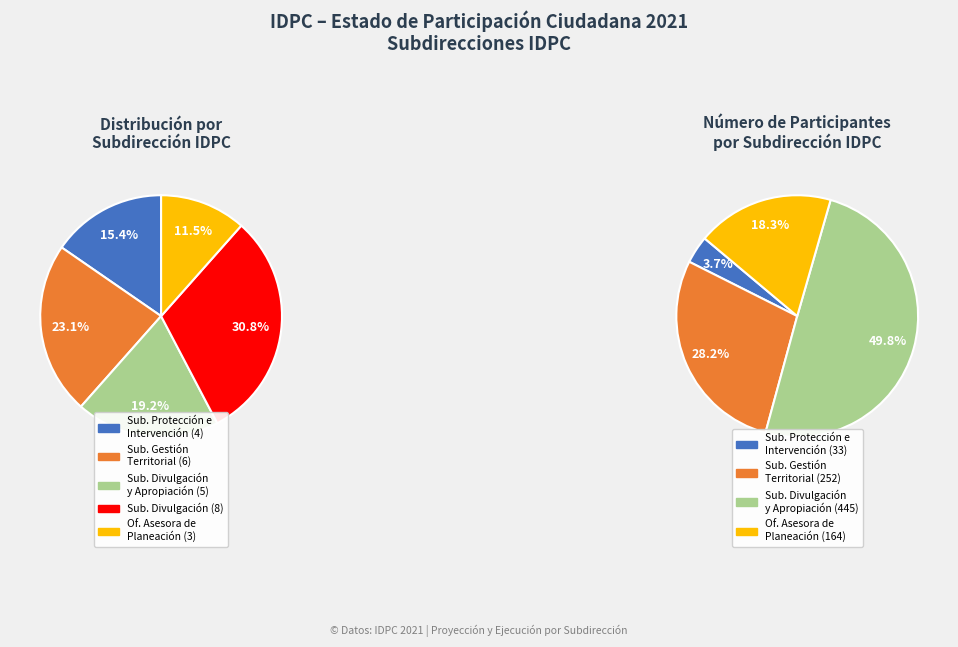

Is there a majority slice in this chart?

No